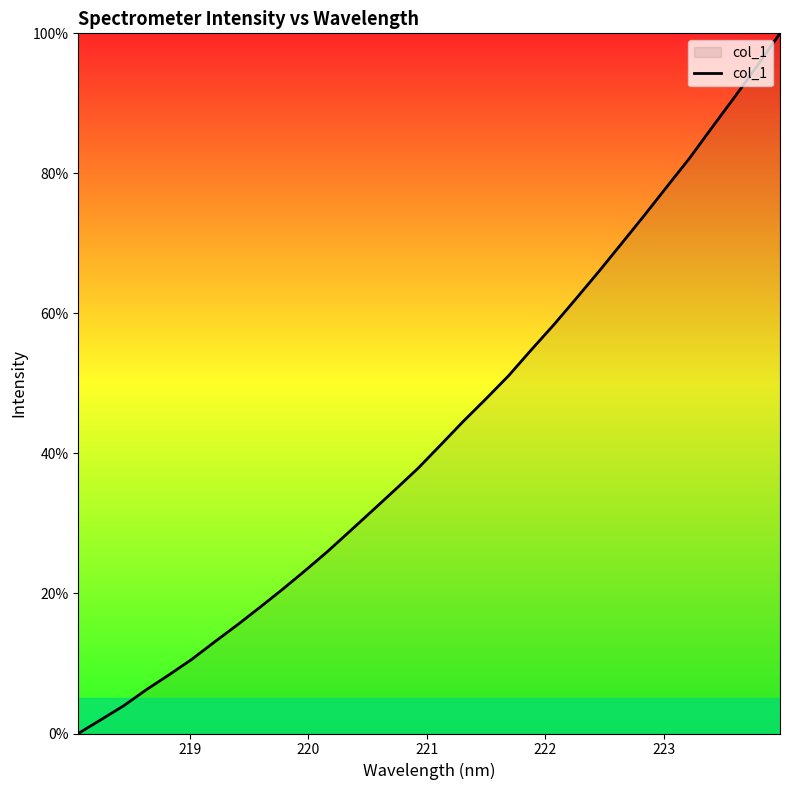

What is the maximum value shown in the chart?

100.0